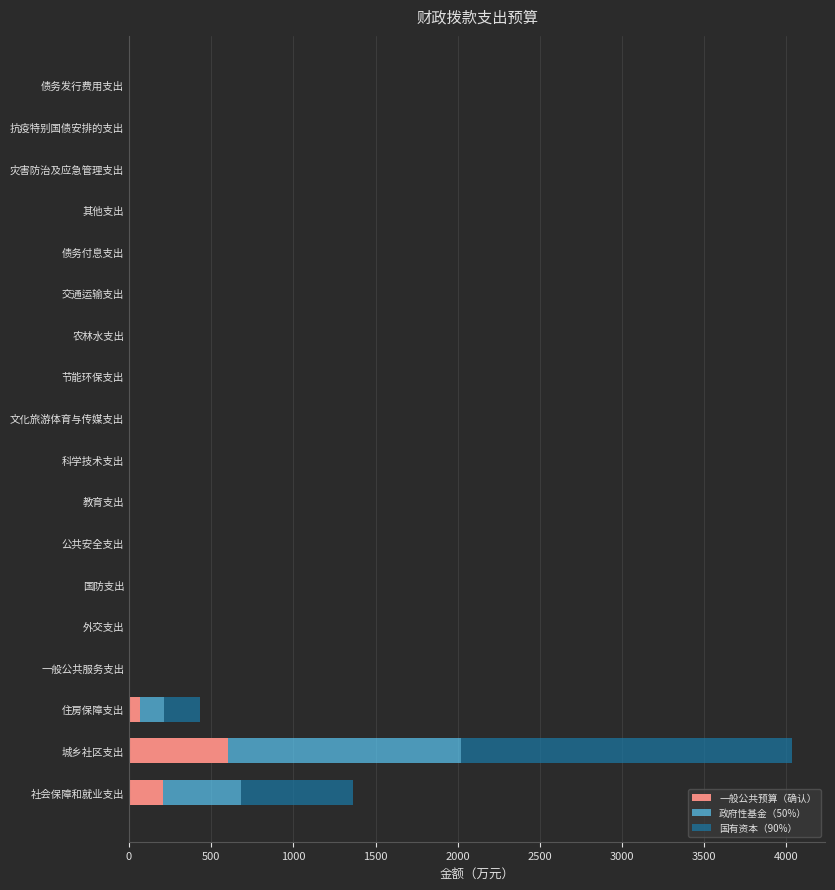

How many values in the 一般公共预算（确认） series exceed 0?

3